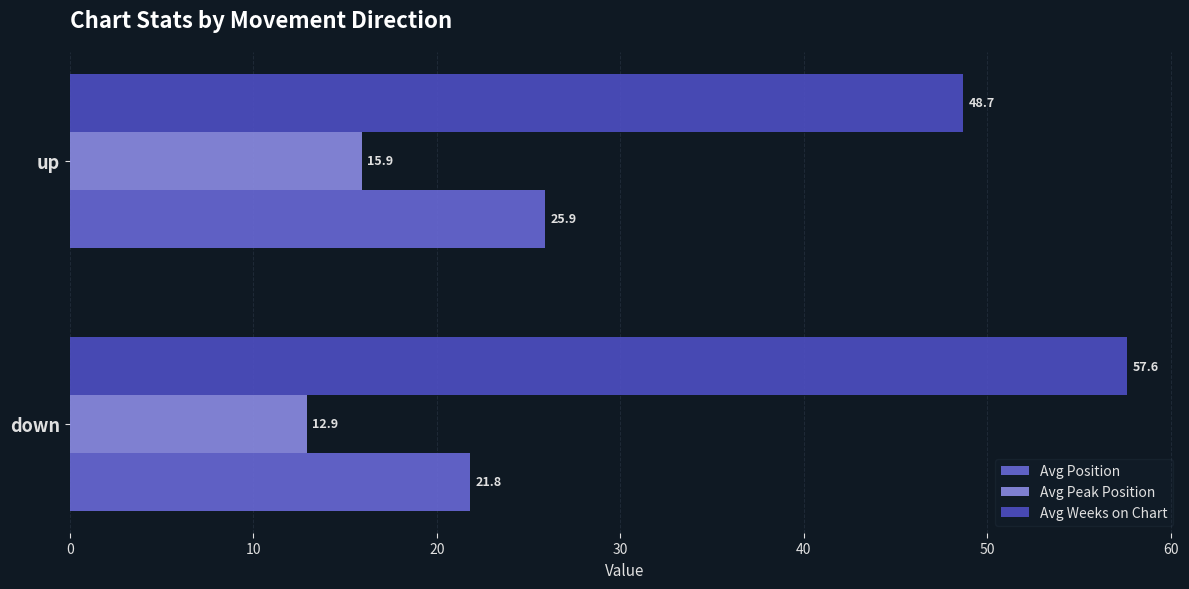

Which series has the largest total across all categories?

Avg Weeks on Chart